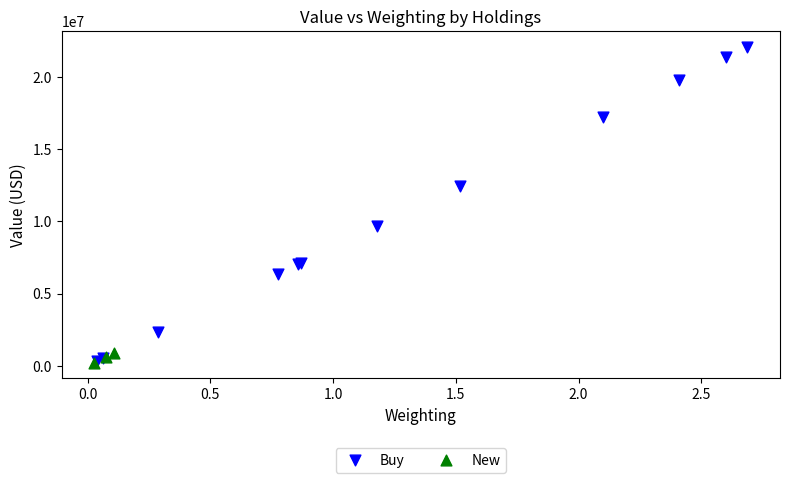

Which series has the largest Y range (max minus min)?

Buy